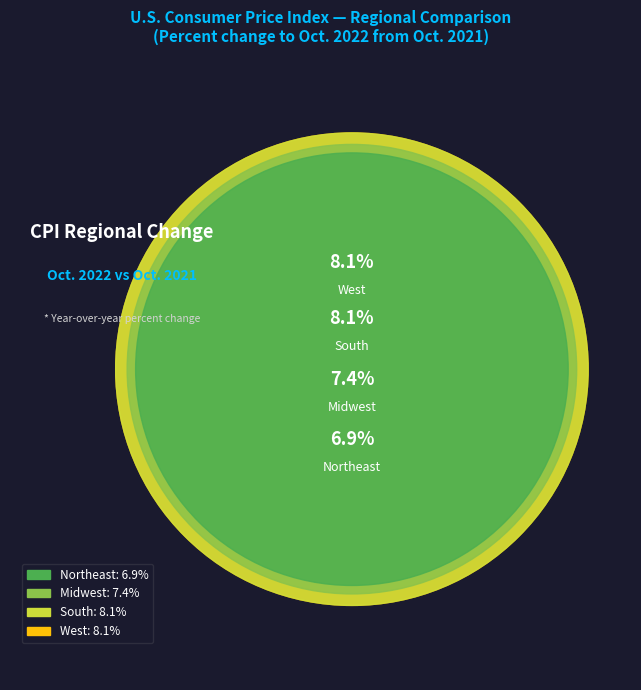

To the nearest percent, what percentage of the pie is South?

27%